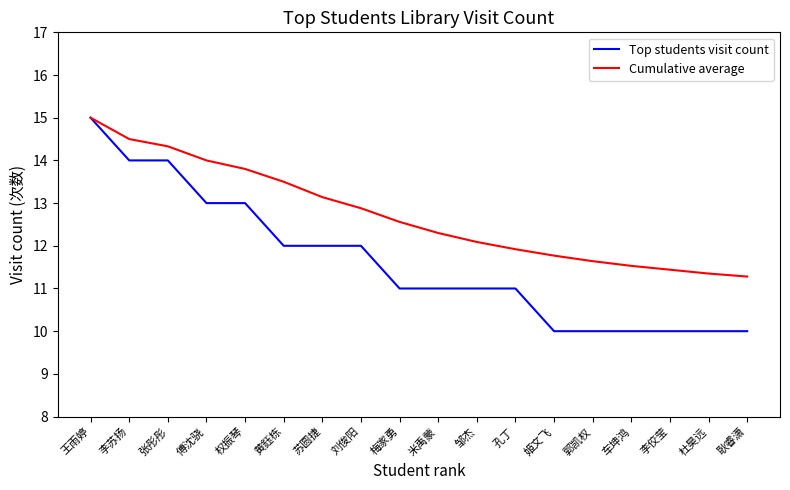

Does the chart have visible grid lines?

No